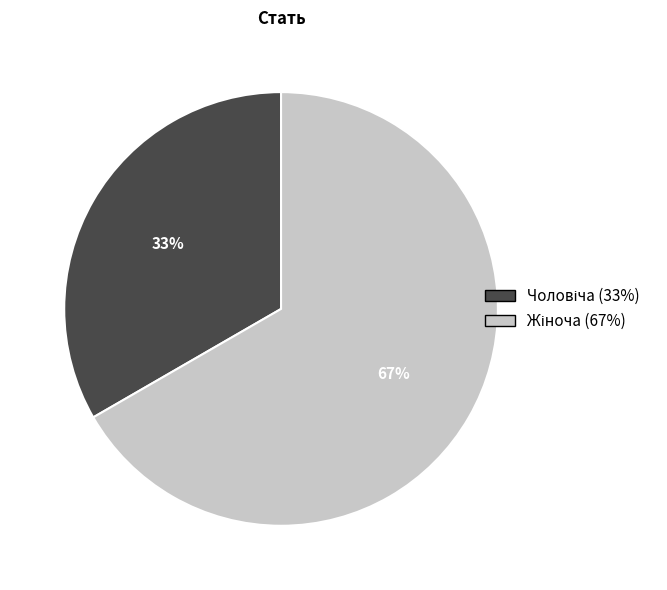

Does any single category account for the majority?

Yes